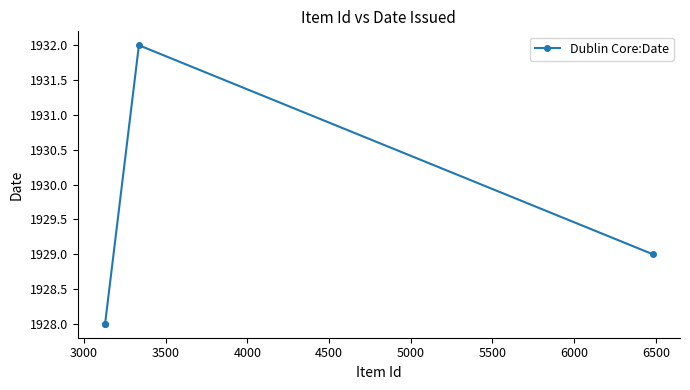

What is the value of the 4th point from the left?

1929